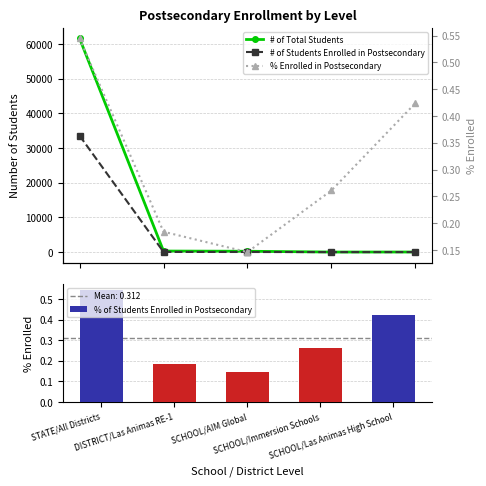

Which label corresponds to the largest value in the chart?

STATE/All Districts